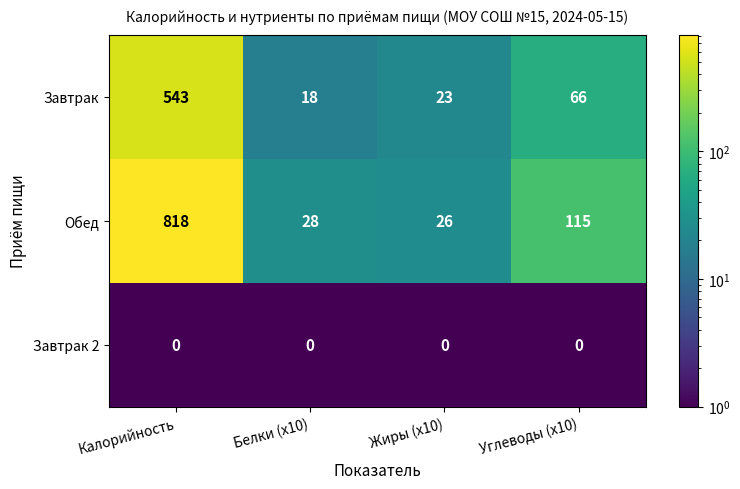

The Завтрак 2 series shows 0 at Калорийность. True or false?

True